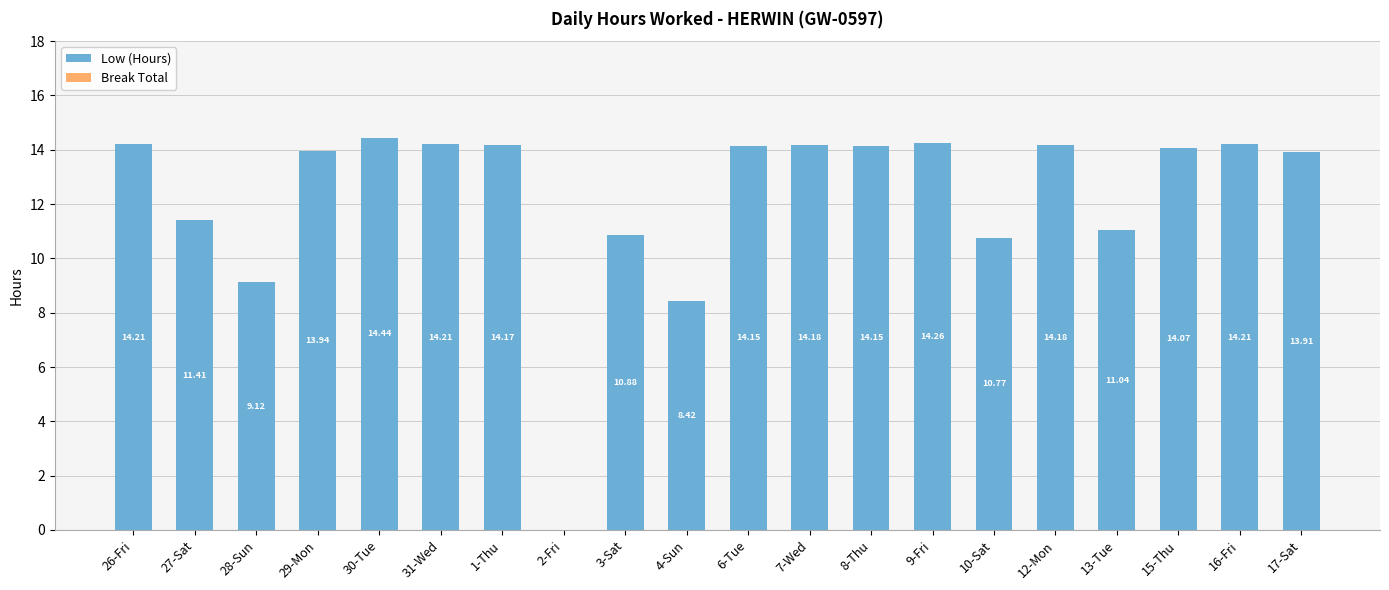

Which has a higher value, 29-Mon or 26-Fri?

26-Fri